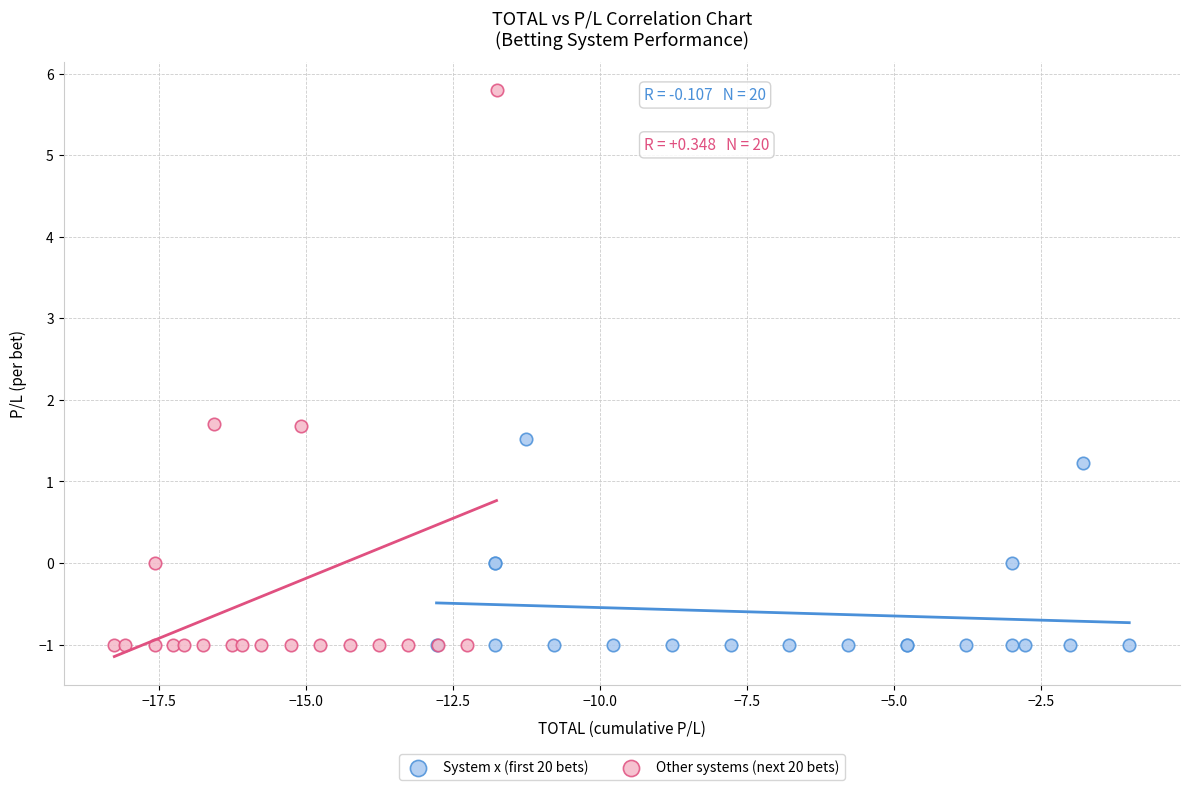

Which series contains the highest Y value?

Other systems (next 20 bets)